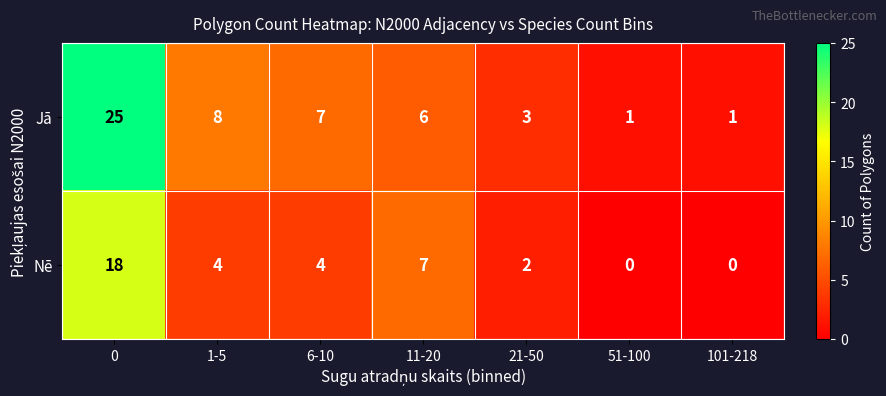

How many positive values does the Nē series have?

5